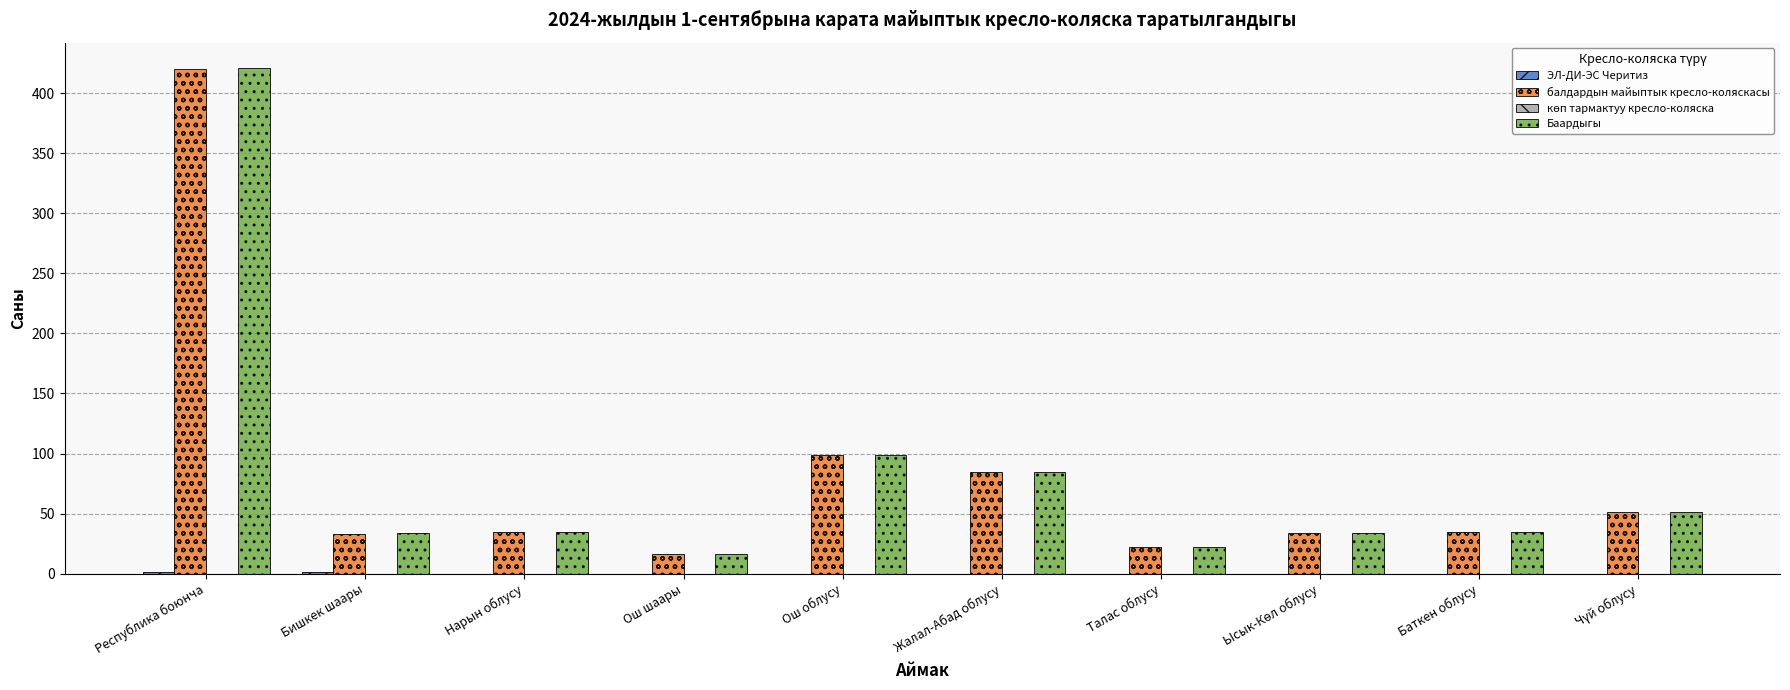

Which label corresponds to the largest value in the chart?

Республика боюнча